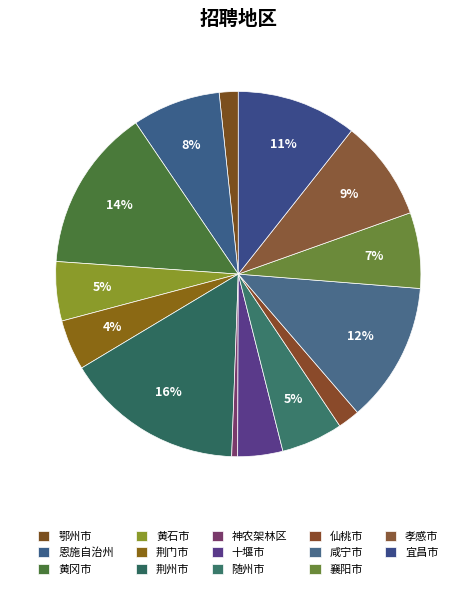

What portion of the pie excludes 咸宁市?

87.6%